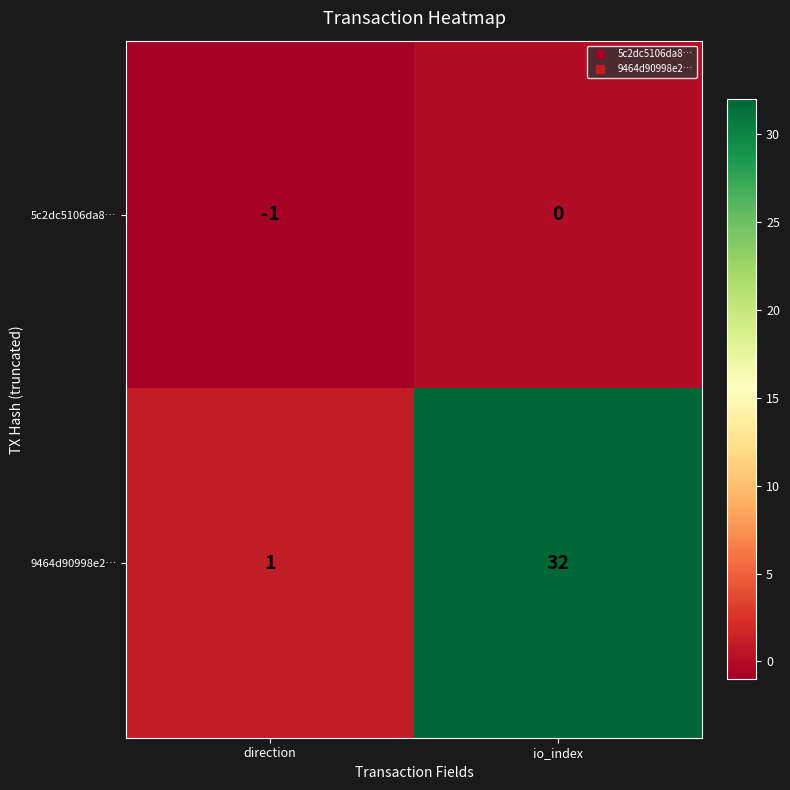

Is it true that 5c2dc5106da8… equals 0 at direction?

False